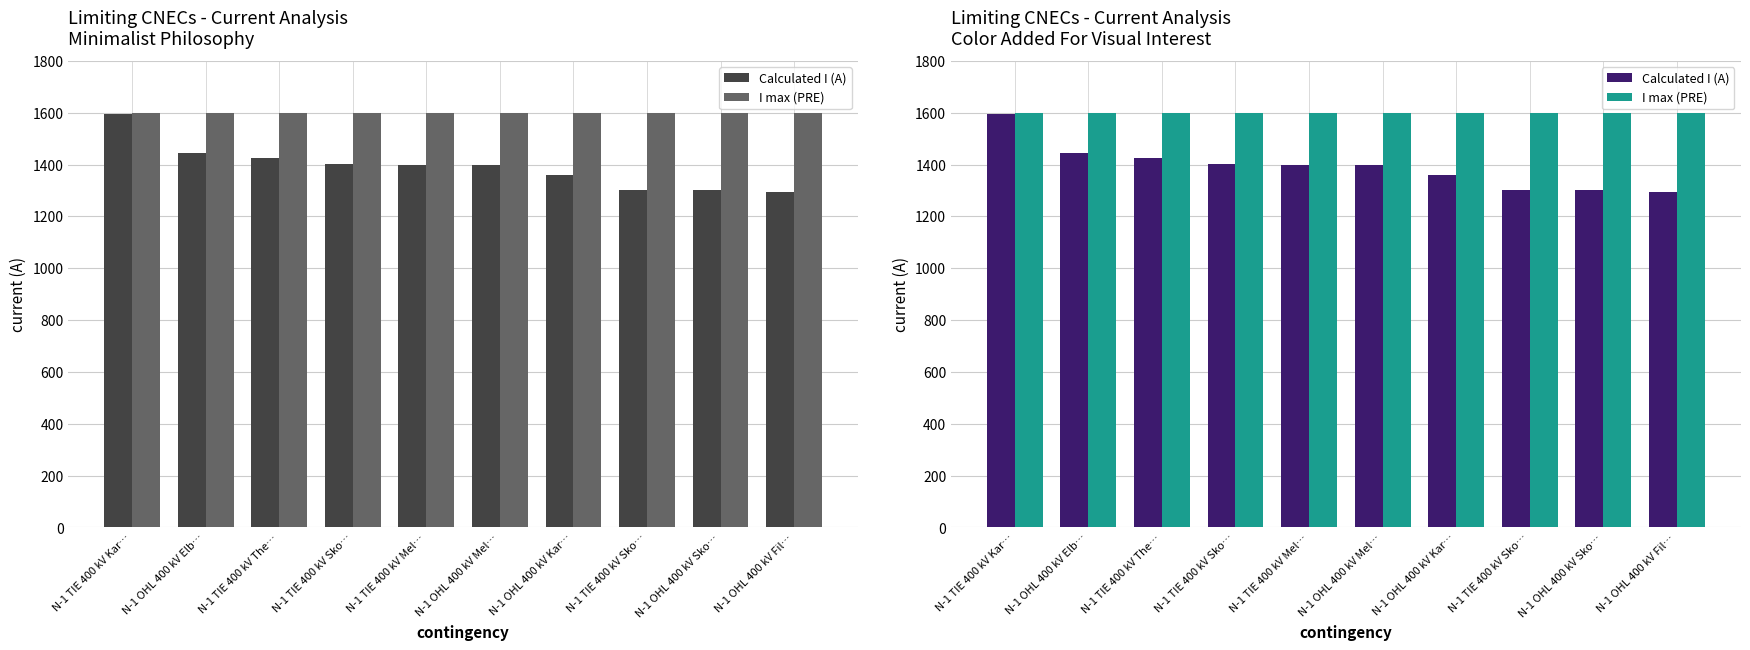

True or false: Calculated I (A) has a value of 1424 at N-1 TIE 400 kV The….

True